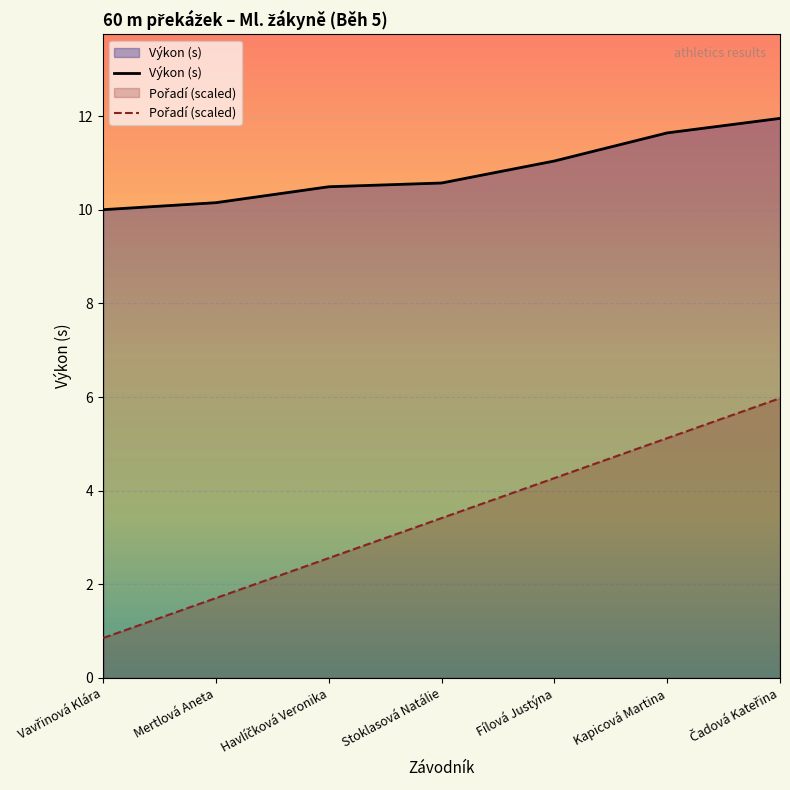

Reading right to left, what are all the values shown in this chart?

Výkon (s): 11.9	11.6	11.0	10.6	10.5	10.2	10.0
Pořadí (scaled): 6.0	5.1	4.3	3.4	2.6	1.7	0.9